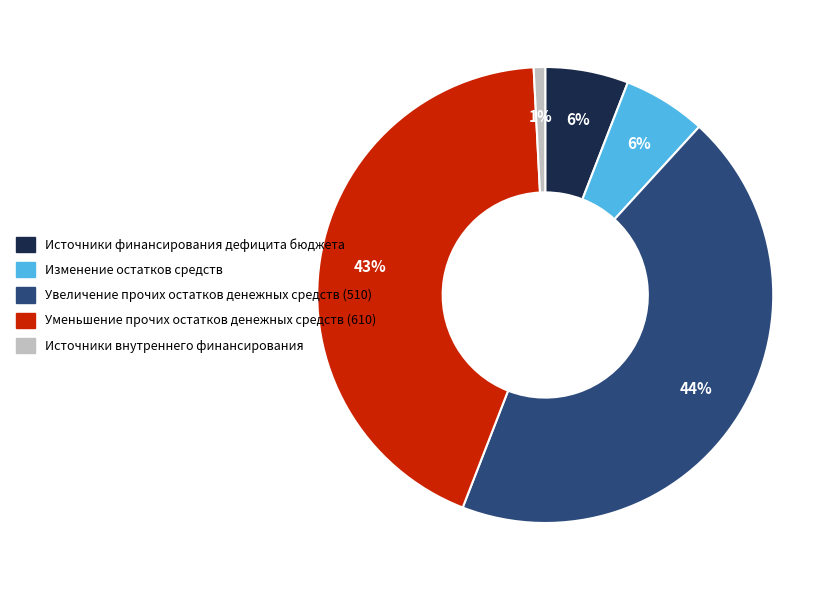

Does Увеличение прочих остатков денежных средств (510) account for over 50% of the chart?

No